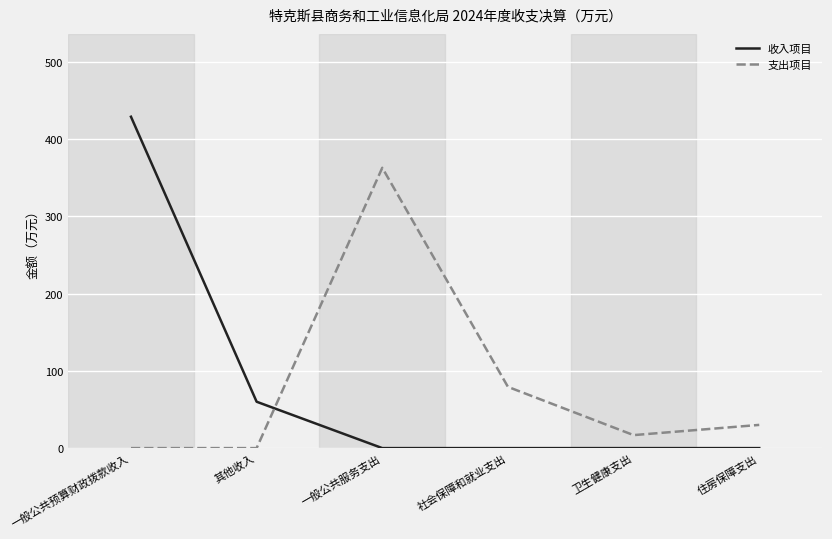

Which label corresponds to the largest value in the chart?

一般公共预算财政拨款收入